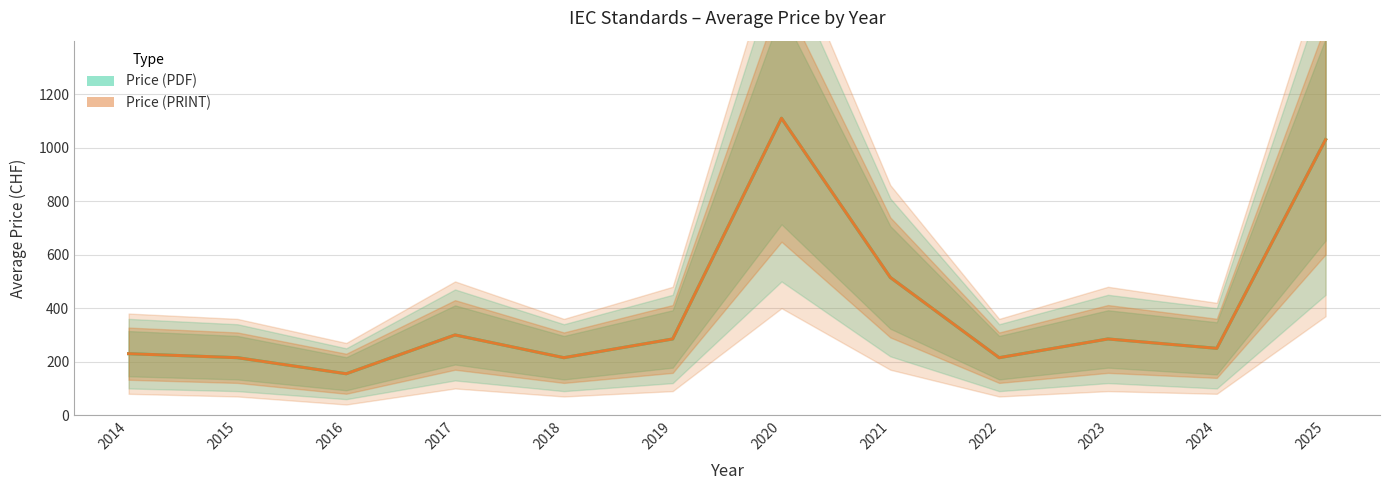

Between 2019 and 2021, which series saw the biggest shift?

Price (PDF)